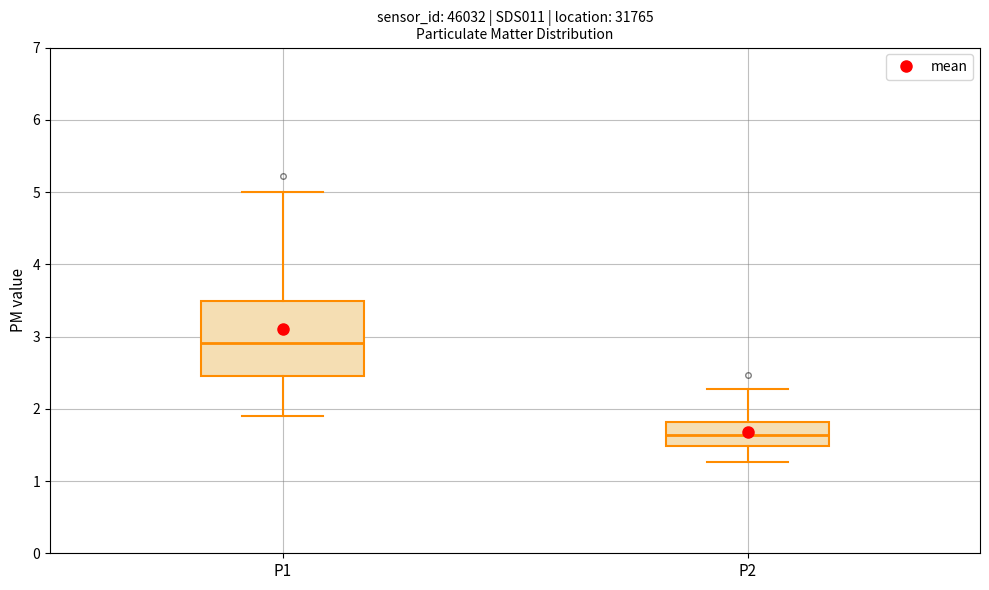

Which box is the tallest, from its lower edge to its upper edge?

P1